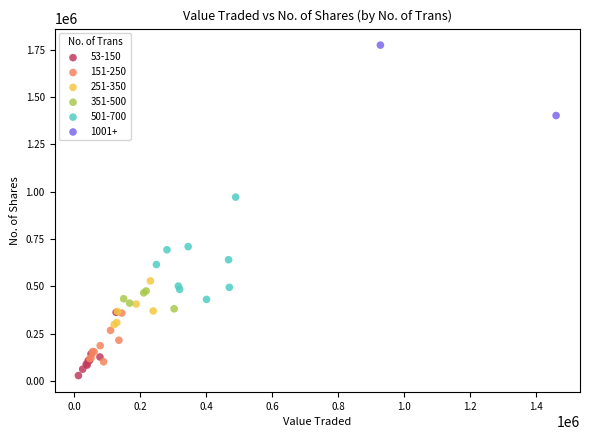

Which series contains the lowest Y value?

53-150